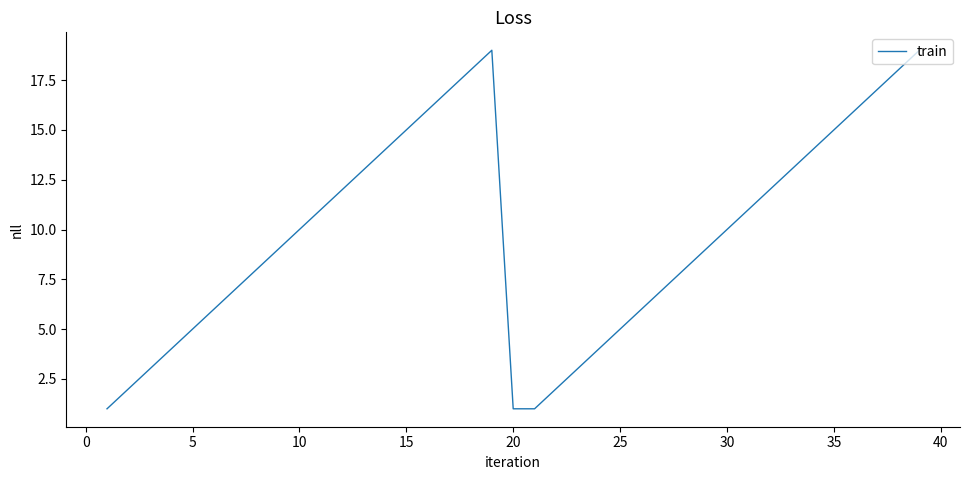

What is the maximum value shown in the chart?

19